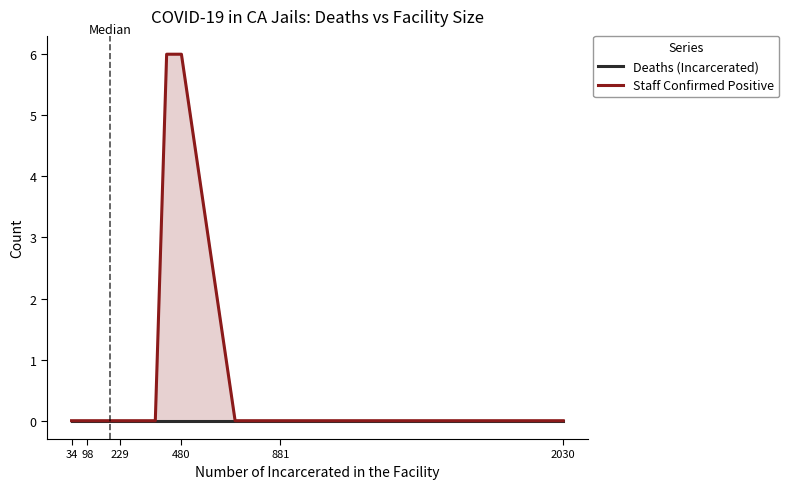

Is it true that Staff Confirmed Positive equals 0 at 2030?

True